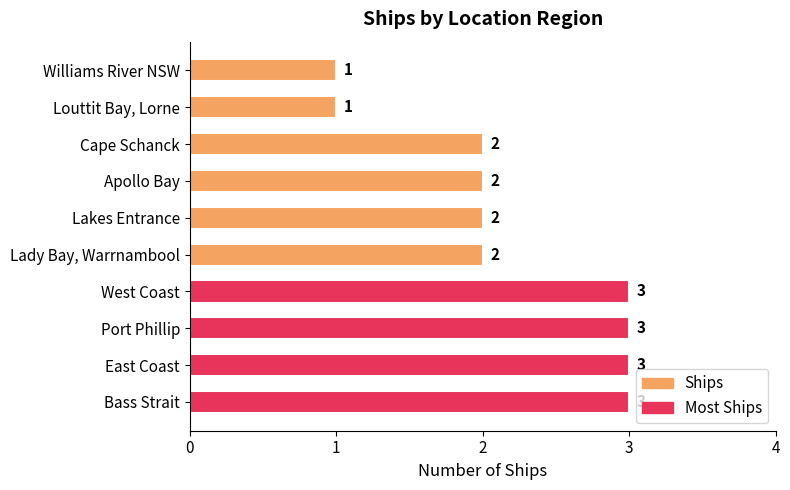

True or false: the data shows 5 at West Coast.

False